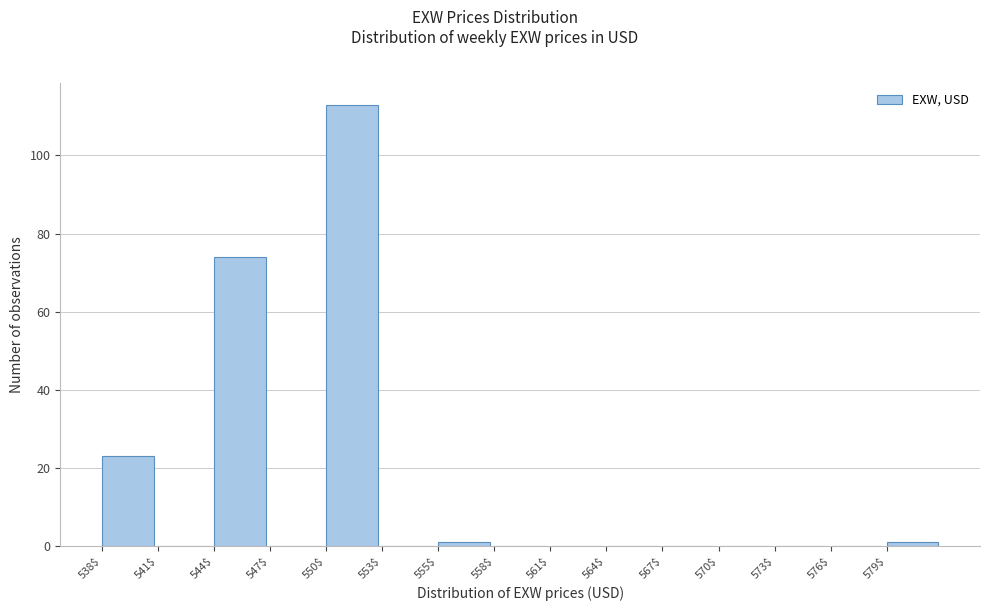

Where is the data nearest to the value 56?

544$